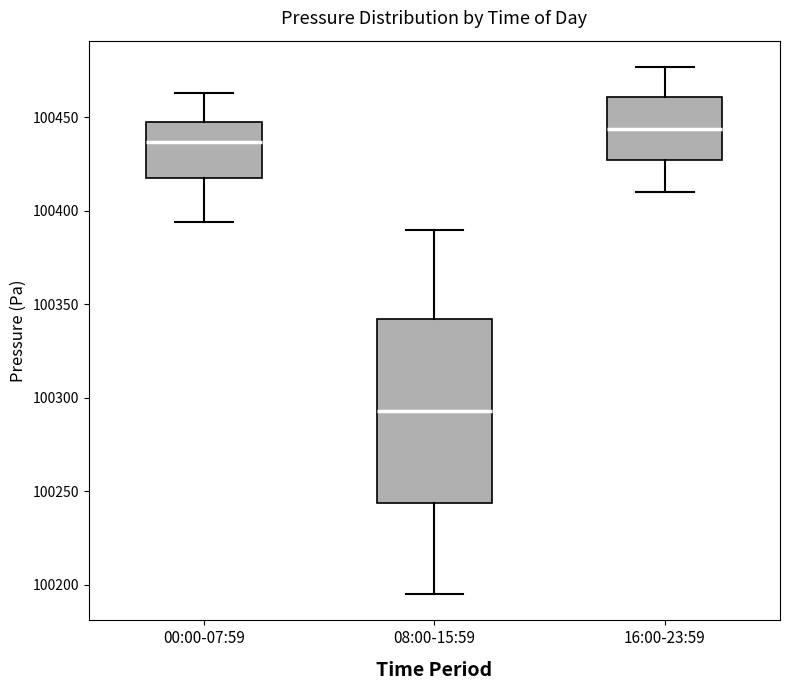

Which box has the highest median line?

16:00-23:59